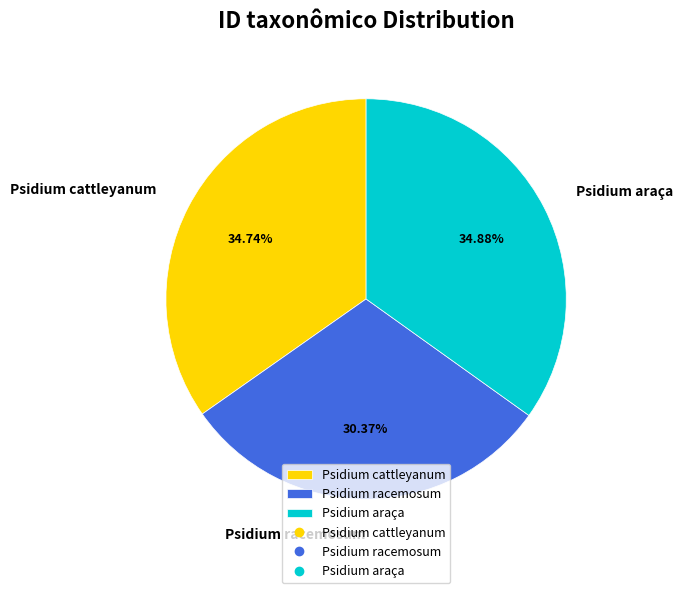

Which has a higher value, Psidium racemosum or Psidium cattleyanum?

Psidium cattleyanum